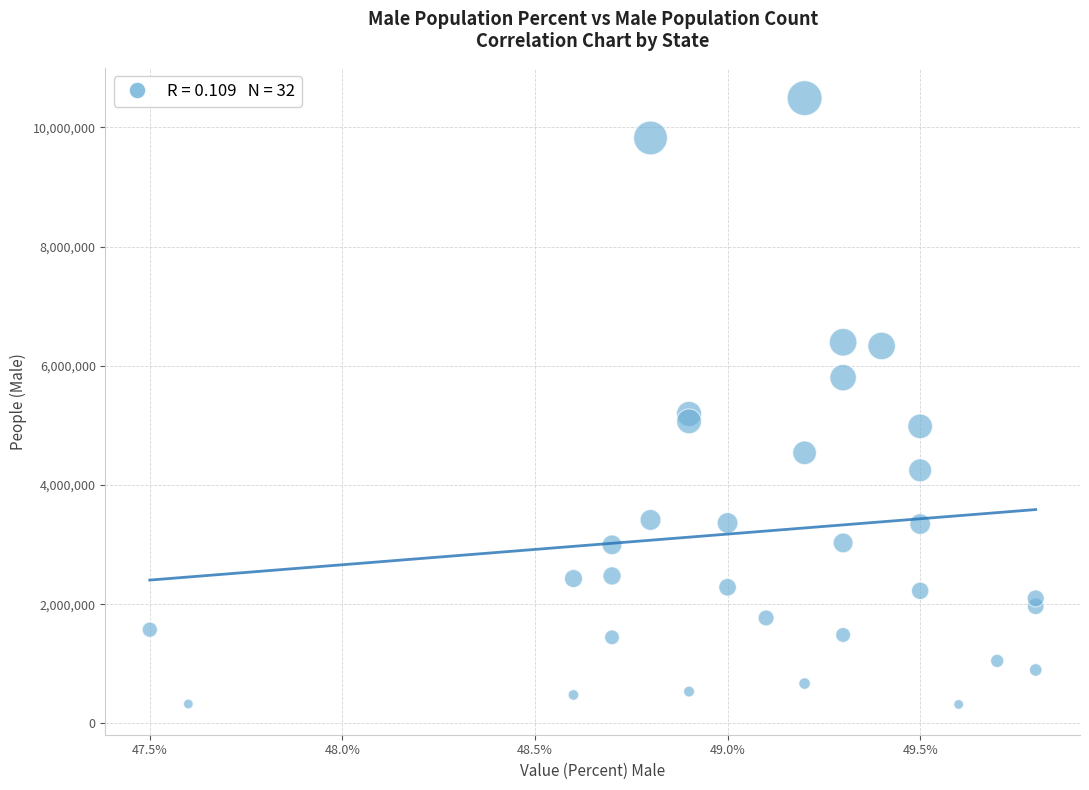

What Y value in the scatter plot is closest to 5404040?

5191616